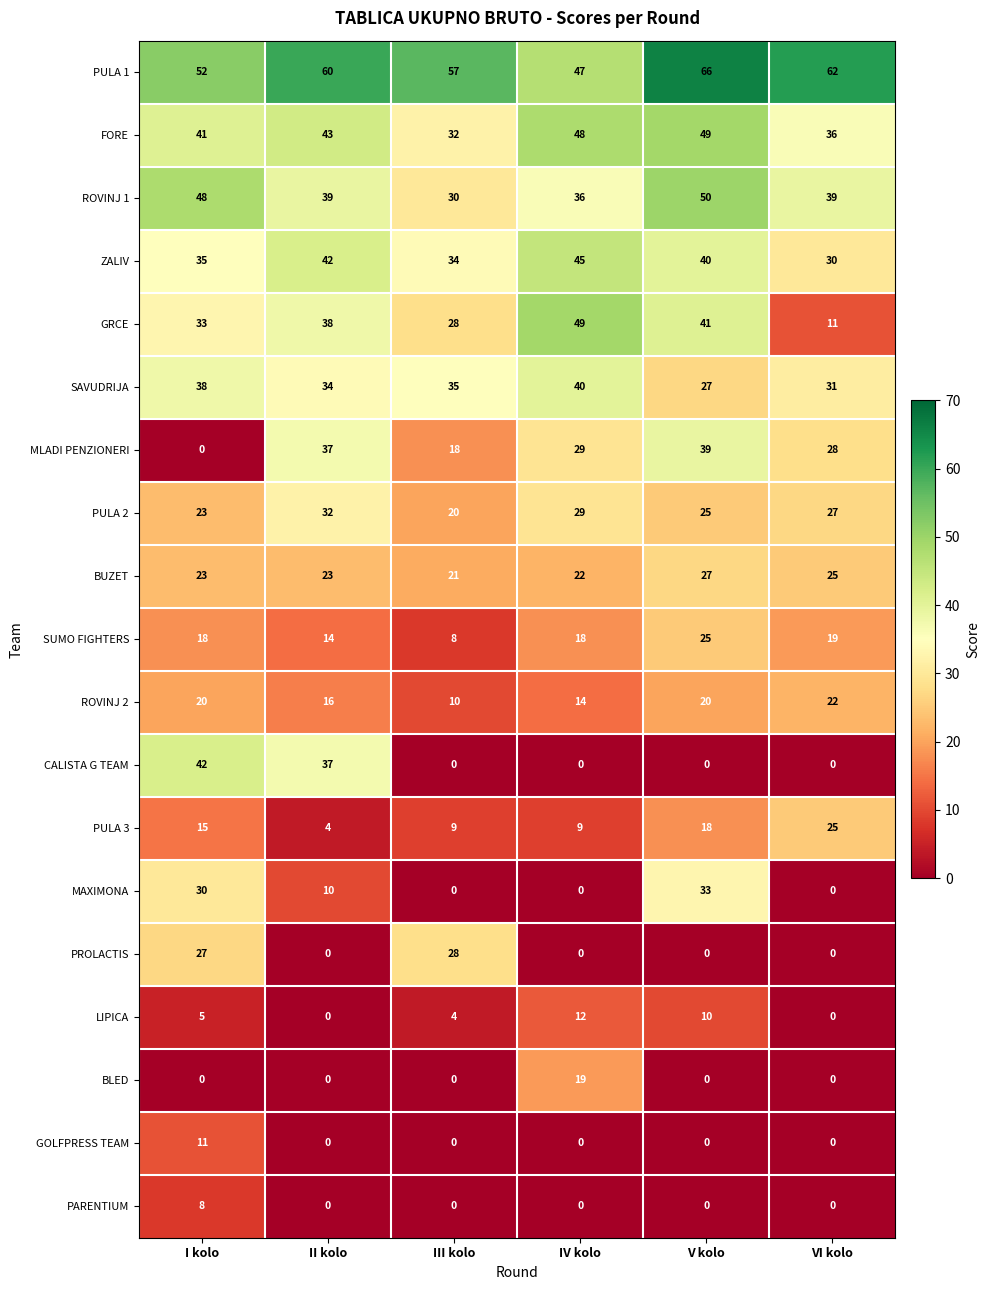

What is the total value across all series at III kolo?

334